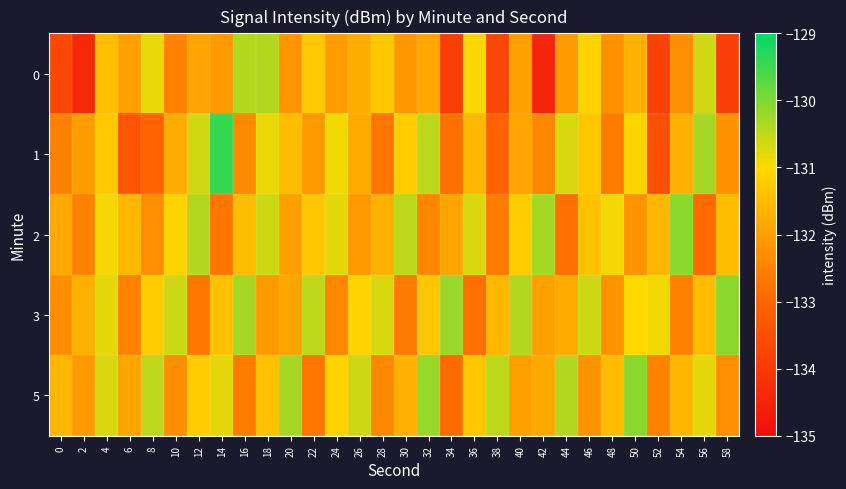

Which series changed the most between 14 and 58?

1